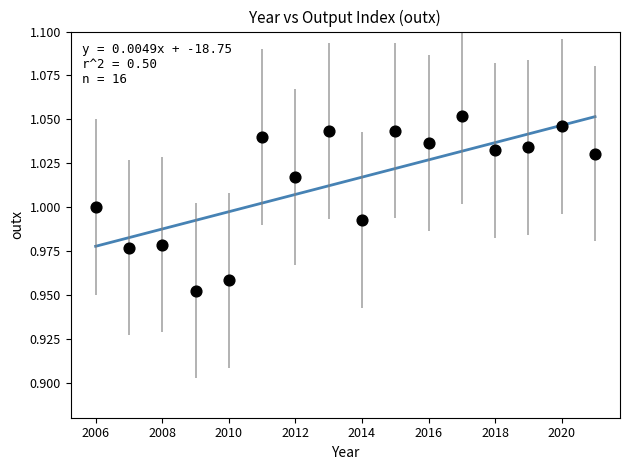

What is the range of X values (max minus min)?

15.0